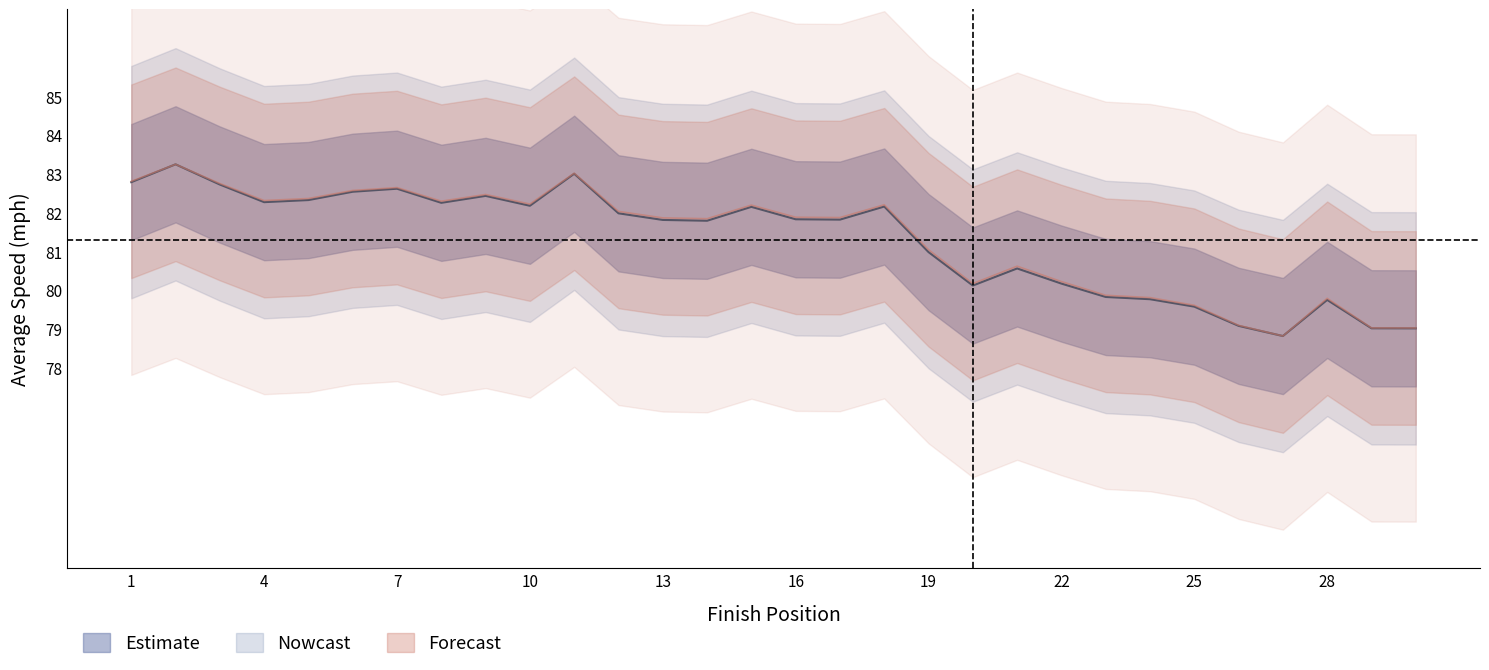

The Best Lap time series shows 79.0 at 30. True or false?

True